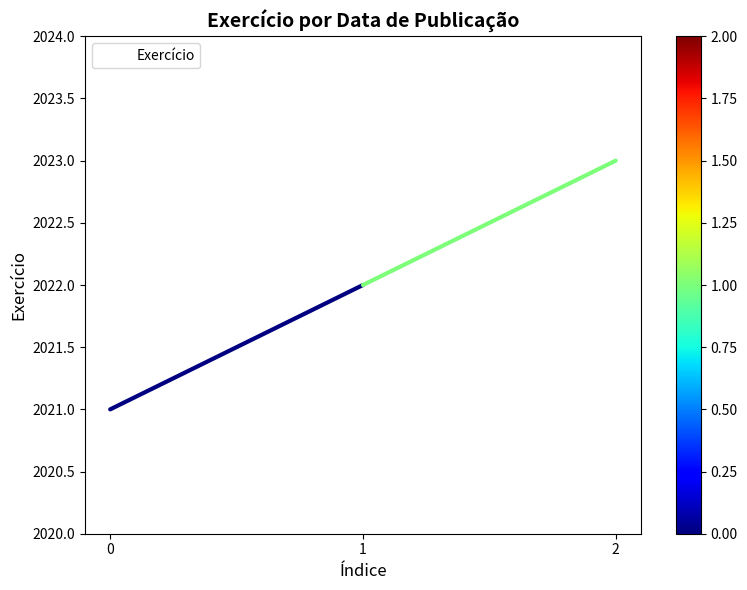

What value does the data have at 2?

2023